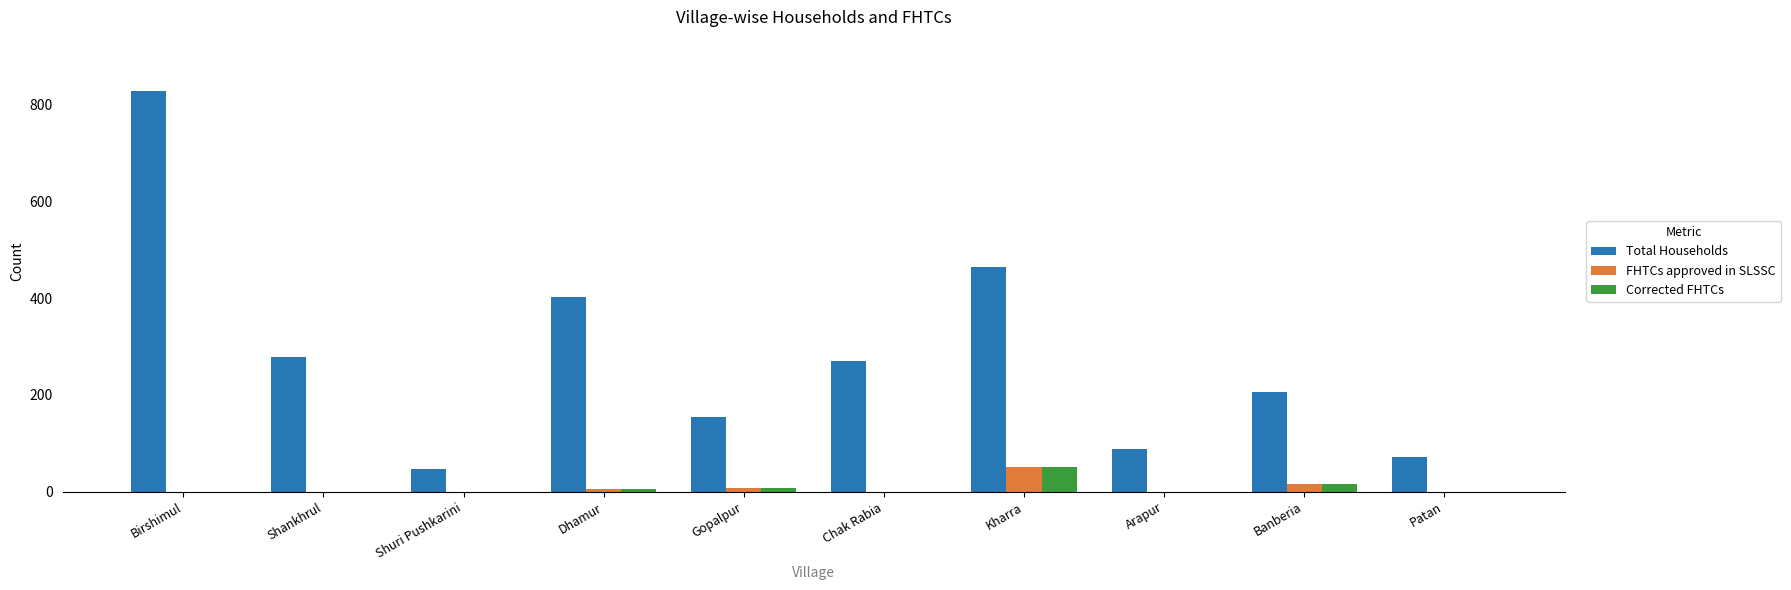

What is the sum of all Total Households values?

2810